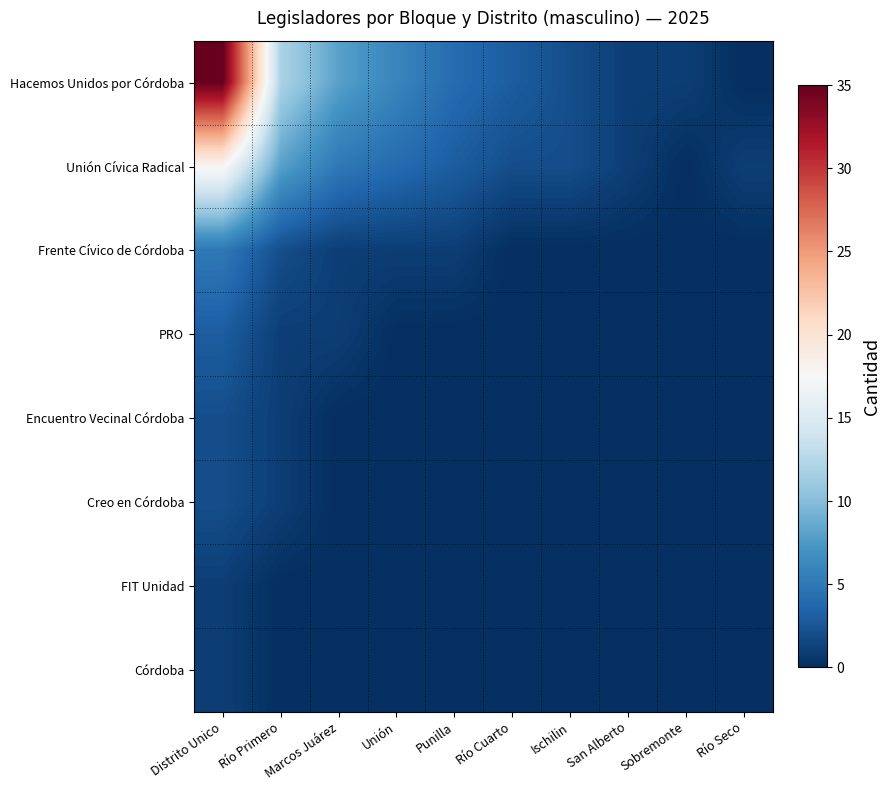

Reading left to right, list all the values displayed in this chart.

Hacemos Unidos por Córdoba: Distrito Unico=35	Río Primero=12	Marcos Juárez=8	Unión=6	Punilla=4	Río Cuarto=3	Ischilin=2	San Alberto=1	Sobremonte=1	Río Seco=0
Unión Cívica Radical: Distrito Unico=18	Río Primero=8	Marcos Juárez=5	Unión=4	Punilla=3	Río Cuarto=2	Ischilin=2	San Alberto=1	Sobremonte=0	Río Seco=1
Frente Cívico de Córdoba: Distrito Unico=5	Río Primero=2	Marcos Juárez=1	Unión=1	Punilla=1	Río Cuarto=0	Ischilin=0	San Alberto=0	Sobremonte=0	Río Seco=0
PRO: Distrito Unico=3	Río Primero=1	Marcos Juárez=1	Unión=0	Punilla=0	Río Cuarto=0	Ischilin=0	San Alberto=0	Sobremonte=0	Río Seco=0
Encuentro Vecinal Córdoba: Distrito Unico=2	Río Primero=1	Marcos Juárez=0	Unión=0	Punilla=0	Río Cuarto=0	Ischilin=0	San Alberto=0	Sobremonte=0	Río Seco=0
Creo en Córdoba: Distrito Unico=2	Río Primero=1	Marcos Juárez=0	Unión=0	Punilla=0	Río Cuarto=0	Ischilin=0	San Alberto=0	Sobremonte=0	Río Seco=0
FIT Unidad: Distrito Unico=1	Río Primero=0	Marcos Juárez=0	Unión=0	Punilla=0	Río Cuarto=0	Ischilin=0	San Alberto=0	Sobremonte=0	Río Seco=0
Córdoba: Distrito Unico=1	Río Primero=0	Marcos Juárez=0	Unión=0	Punilla=0	Río Cuarto=0	Ischilin=0	San Alberto=0	Sobremonte=0	Río Seco=0